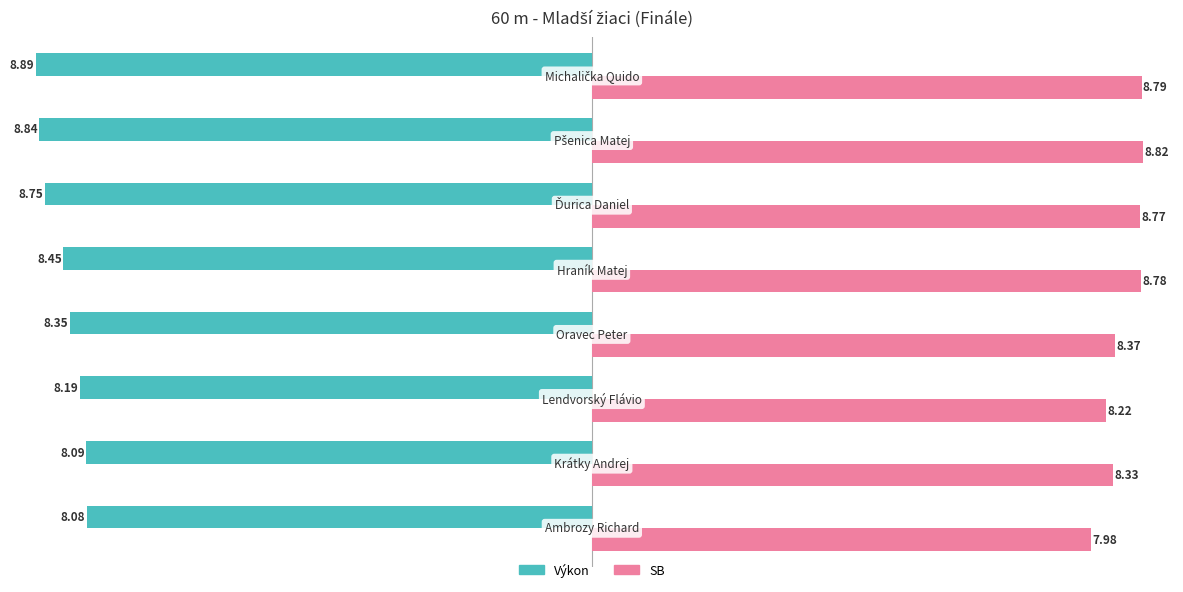

What is the difference between the second highest and minimum values in the Výkon series?

0.8